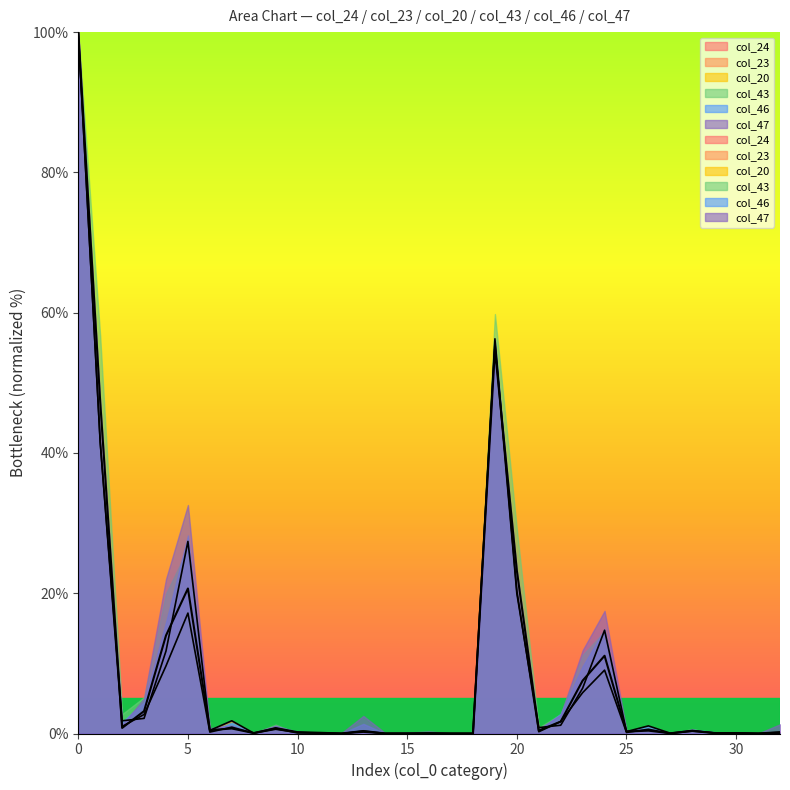

Which series ends up on top after the final intersection of col_24 and col_43?

col_43